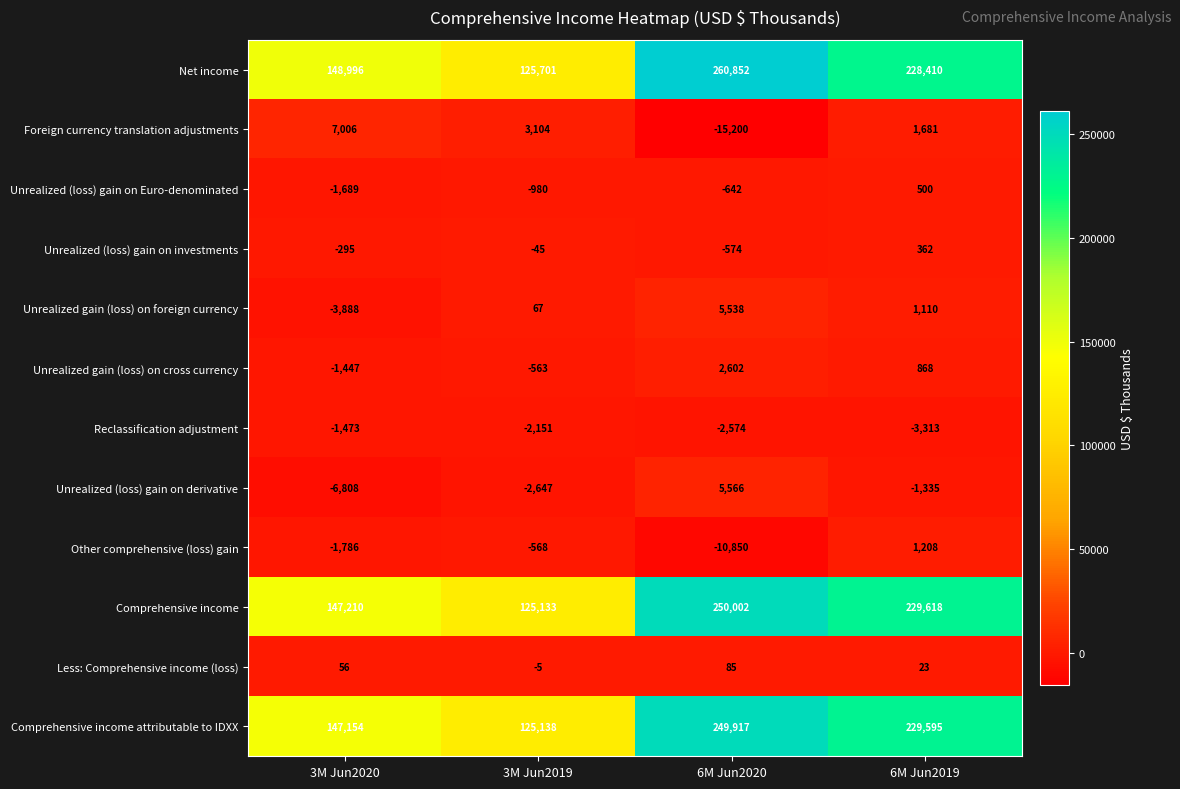

What is the difference between the maximum and second lowest values in the Net income series?

111856